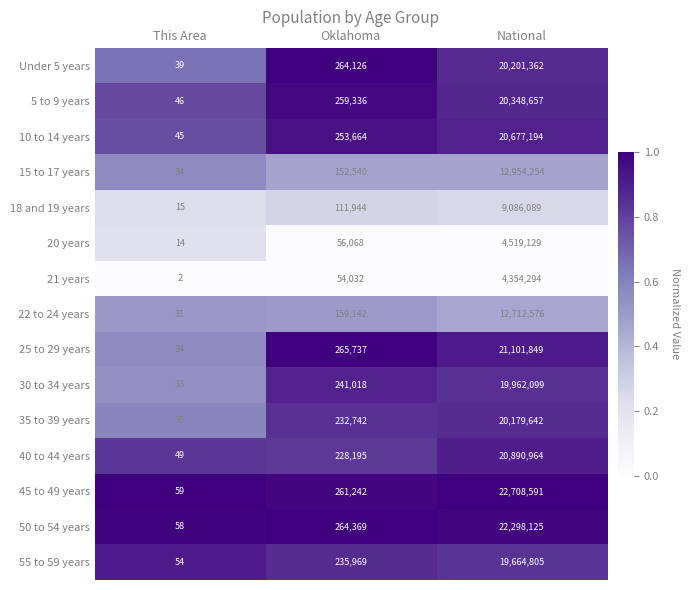

At which category is the sum across all series the highest?

National